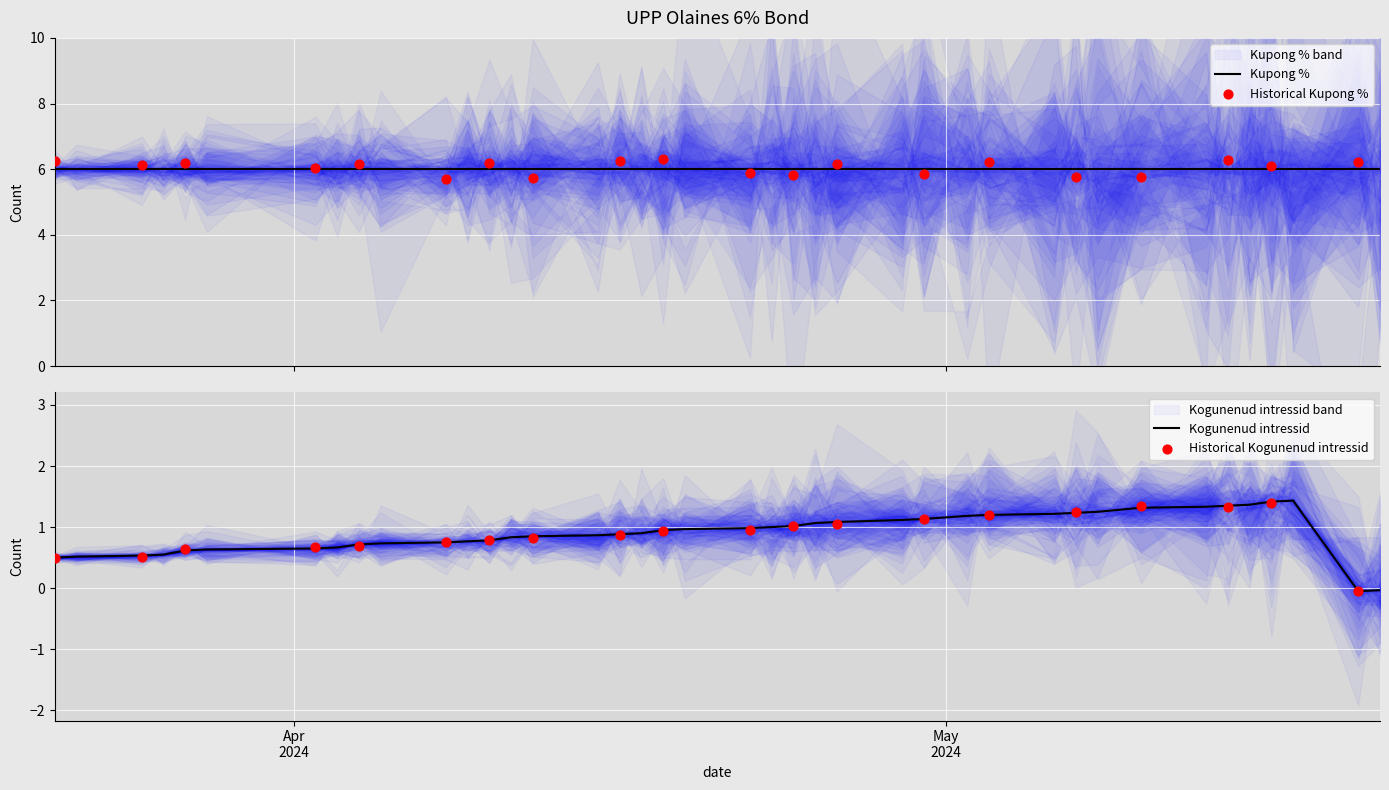

Approximately how many times larger is the value at 2024-03-25 compared to 2024-04-24?

0.5